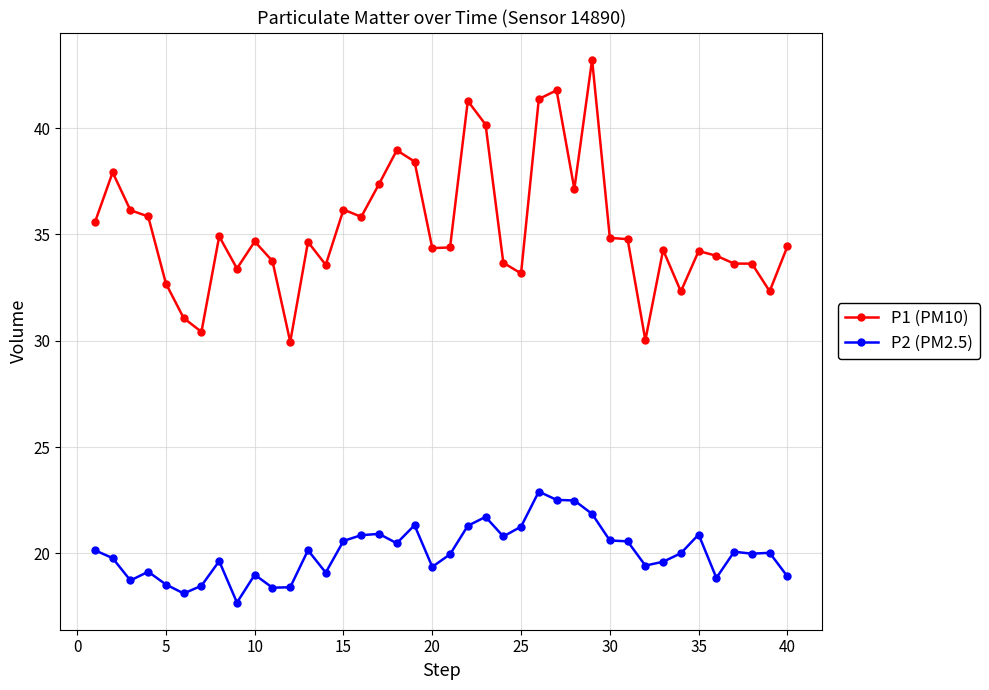

What is the lowest value of the P2 (PM2.5) series?

17.7